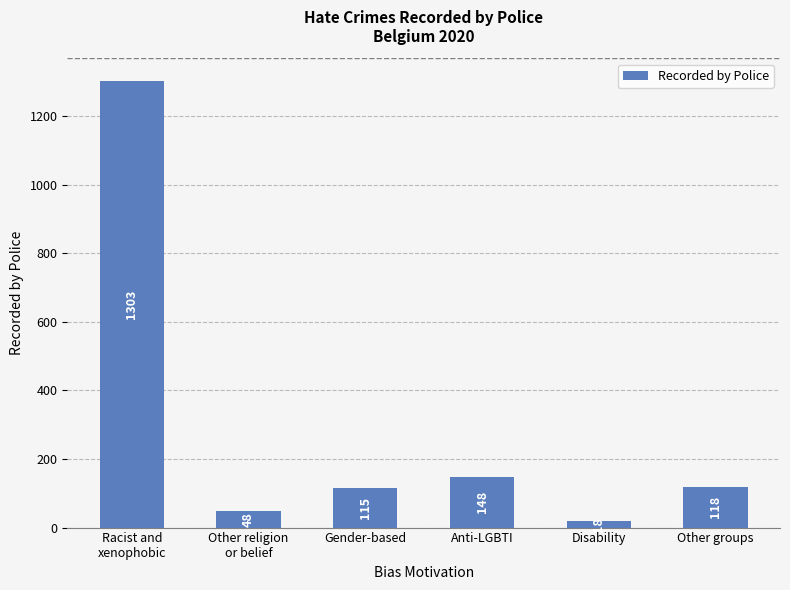

What is the difference between the values at Anti-LGBTI and Disability?

130